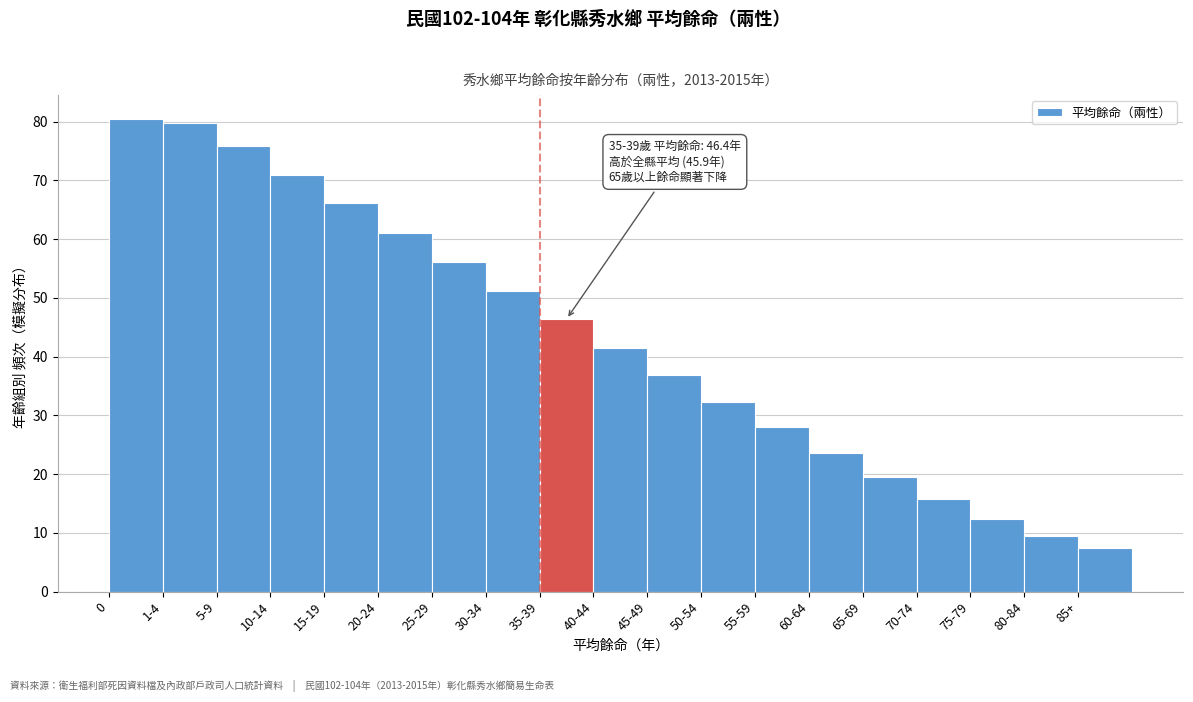

Reading left to right, what are all the values shown in this chart?

0=80.5	1-4=79.8	5-9=75.9	10-14=71.0	15-19=66.1	20-24=61.1	25-29=56.1	30-34=51.2	35-39=46.4	40-44=41.5	45-49=36.9	50-54=32.3	55-59=28.0	60-64=23.6	65-69=19.5	70-74=15.7	75-79=12.4	80-84=9.4	85+=7.5